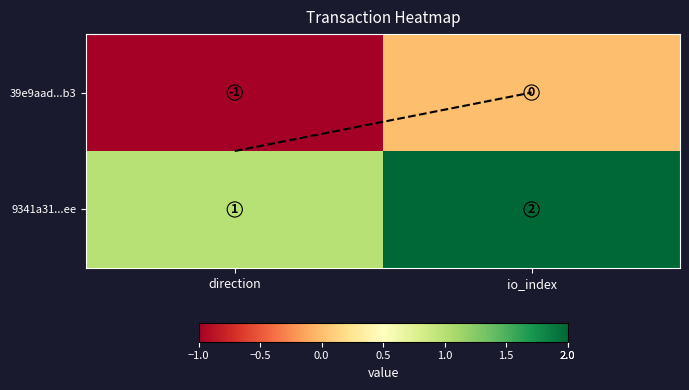

Count the number of categories in the chart.

2